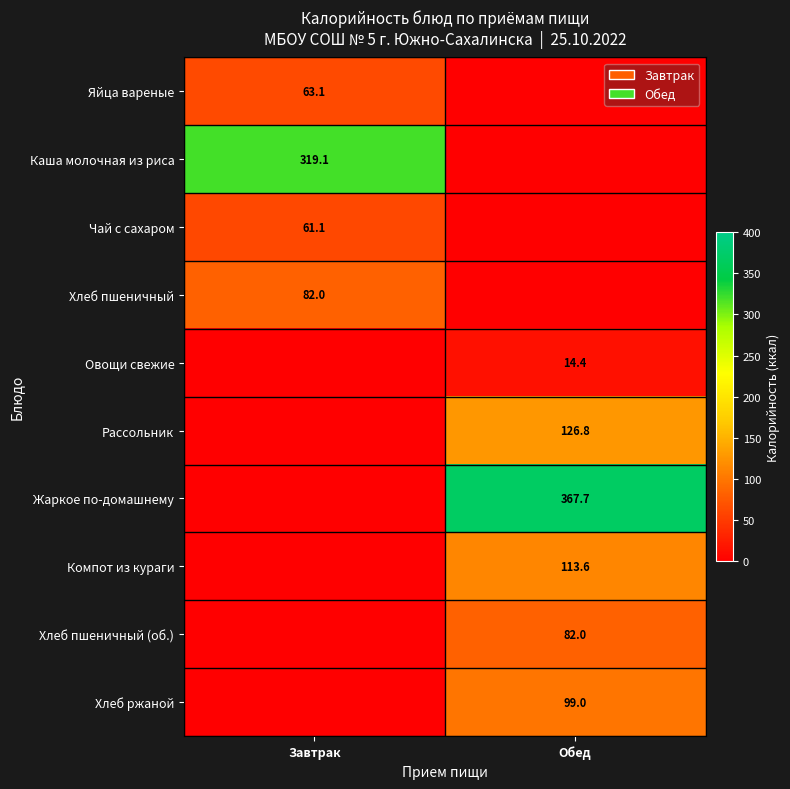

Which label corresponds to the largest value in the chart?

Обед